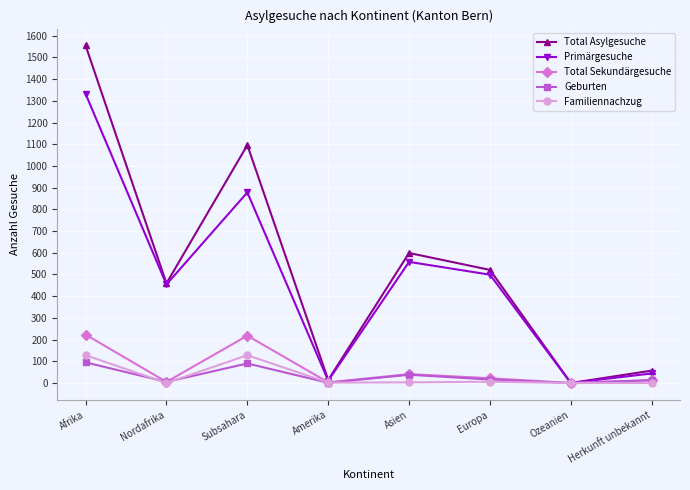

What is the spread (max minus min) of values at Asien?

596